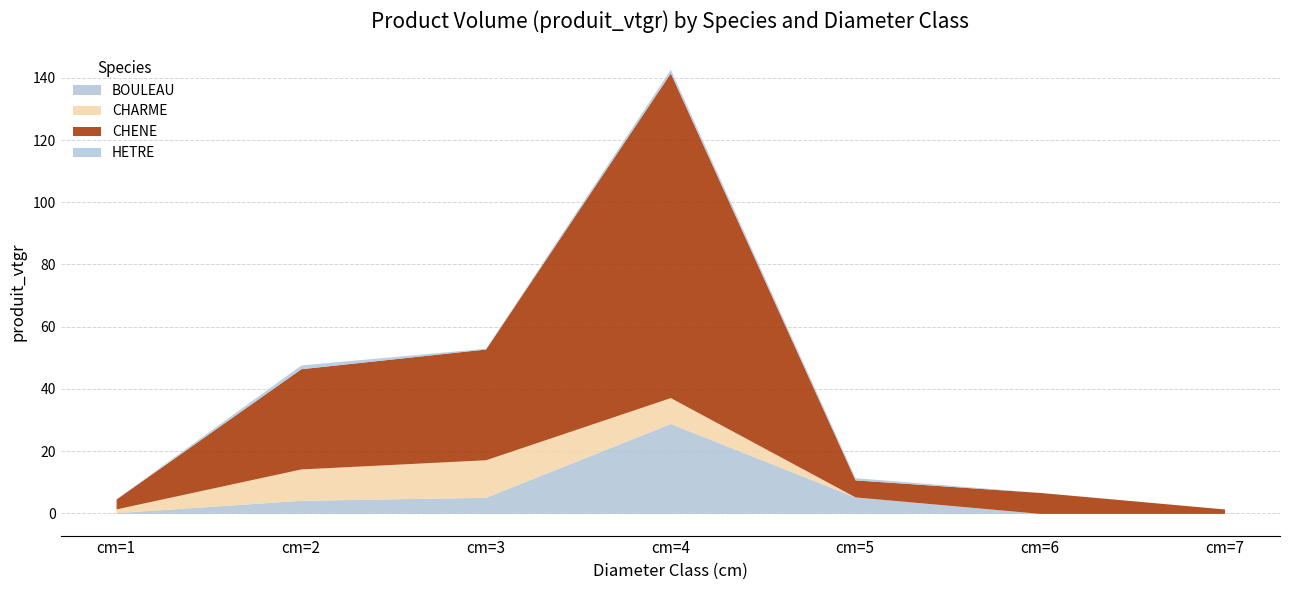

What is the maximum value shown in the chart?

104.4